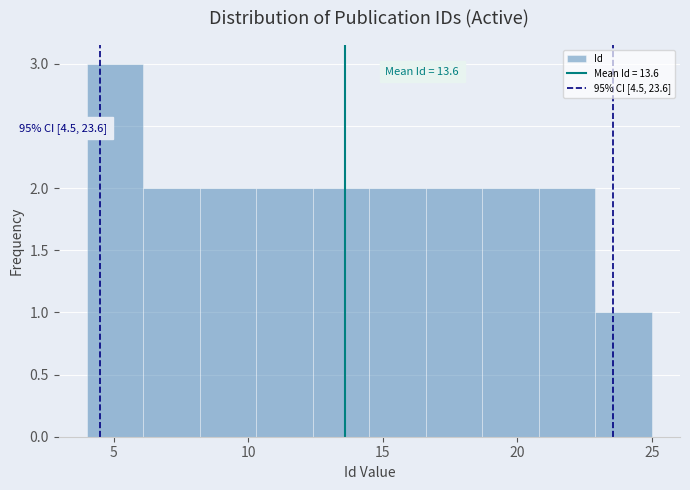

Over which range of the x-axis is the bar tallest?

4.0 to 6.1